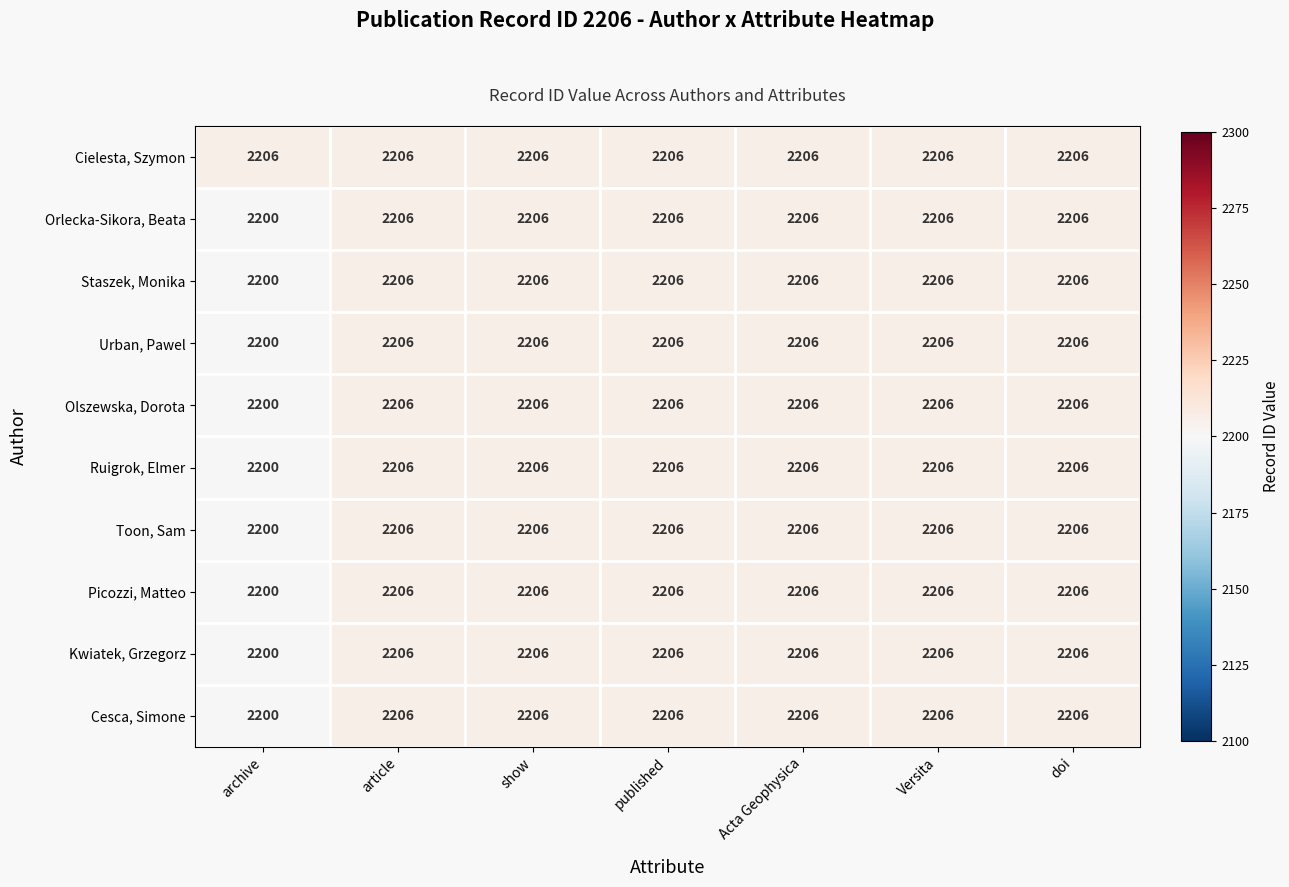

At how many categories does at least one series exceed 2205?

7